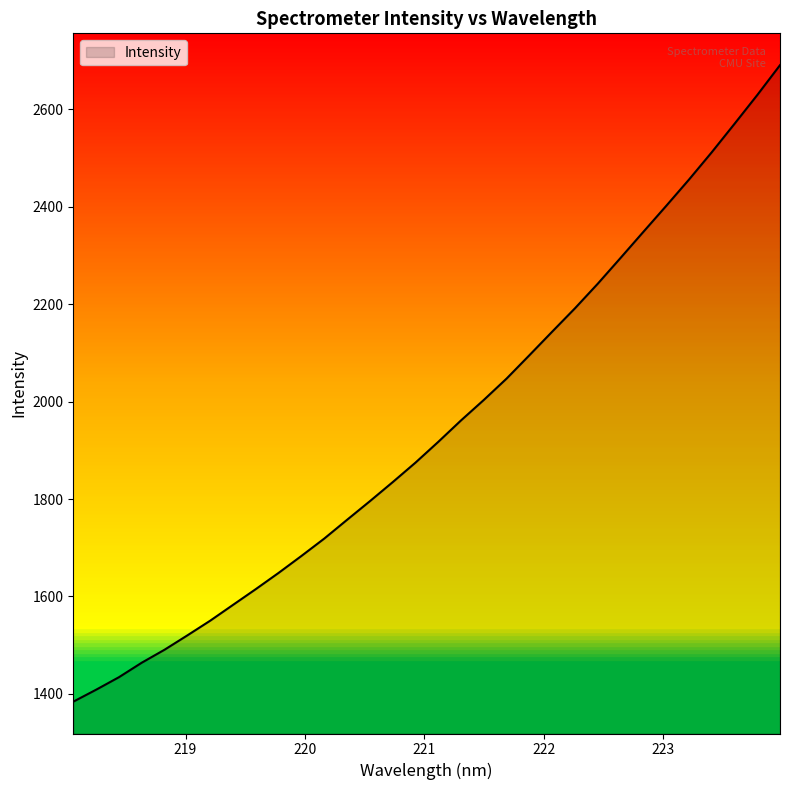

What is the minimum value shown in the chart?

1384.0